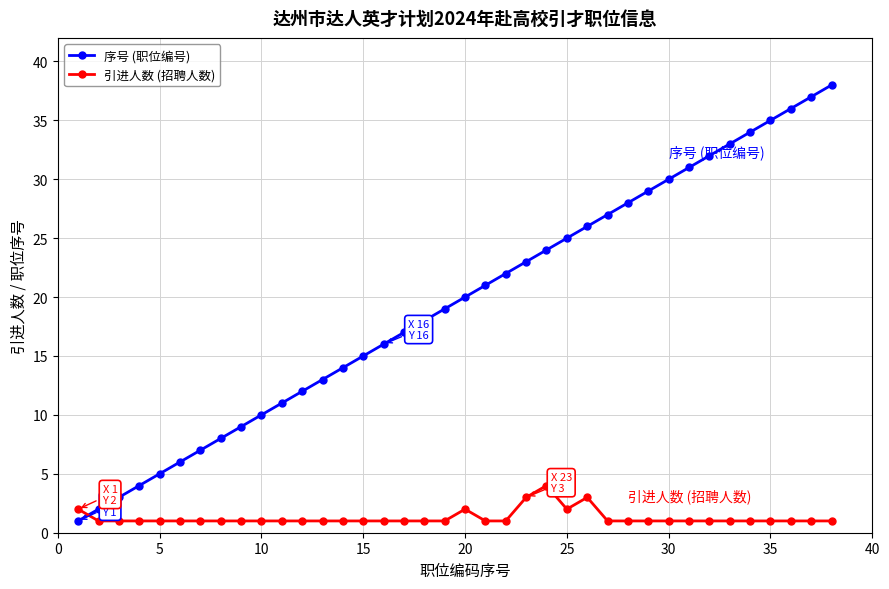

How many lines are shown in the chart?

2